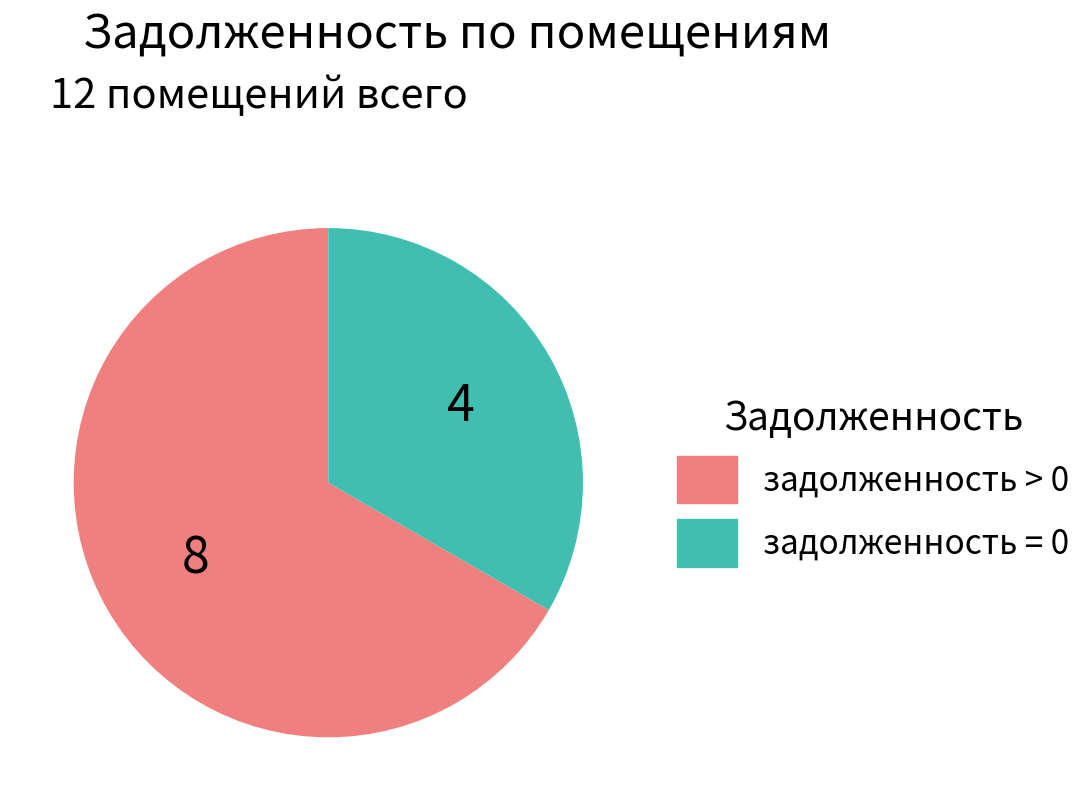

How many slices are in this pie chart?

2